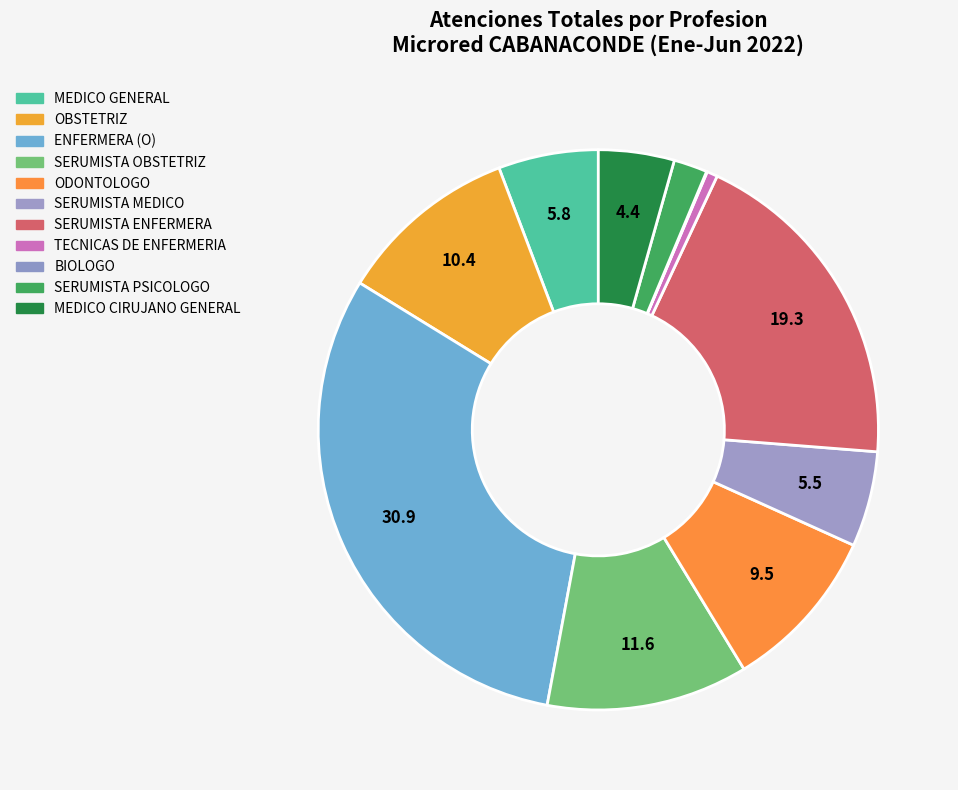

To the nearest percent, what percentage of the pie is MEDICO CIRUJANO GENERAL?

4%